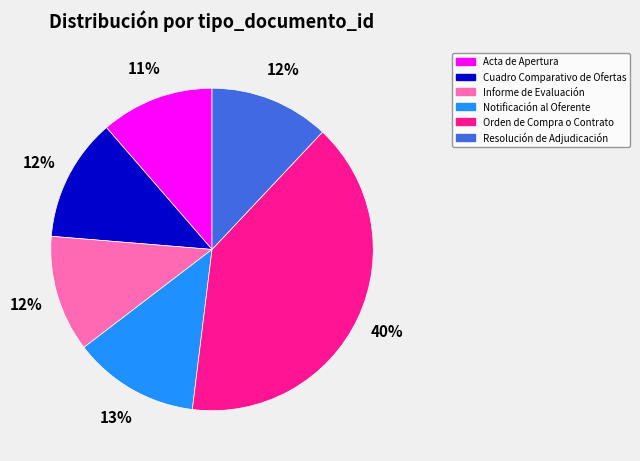

Is it true that Cuadro Comparativo de Ofertas is 12% of the pie?

True